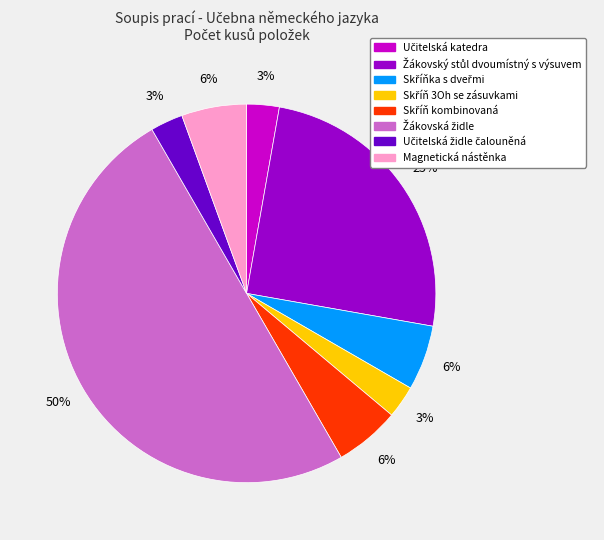

To the nearest percent, what is the average slice percentage?

12%